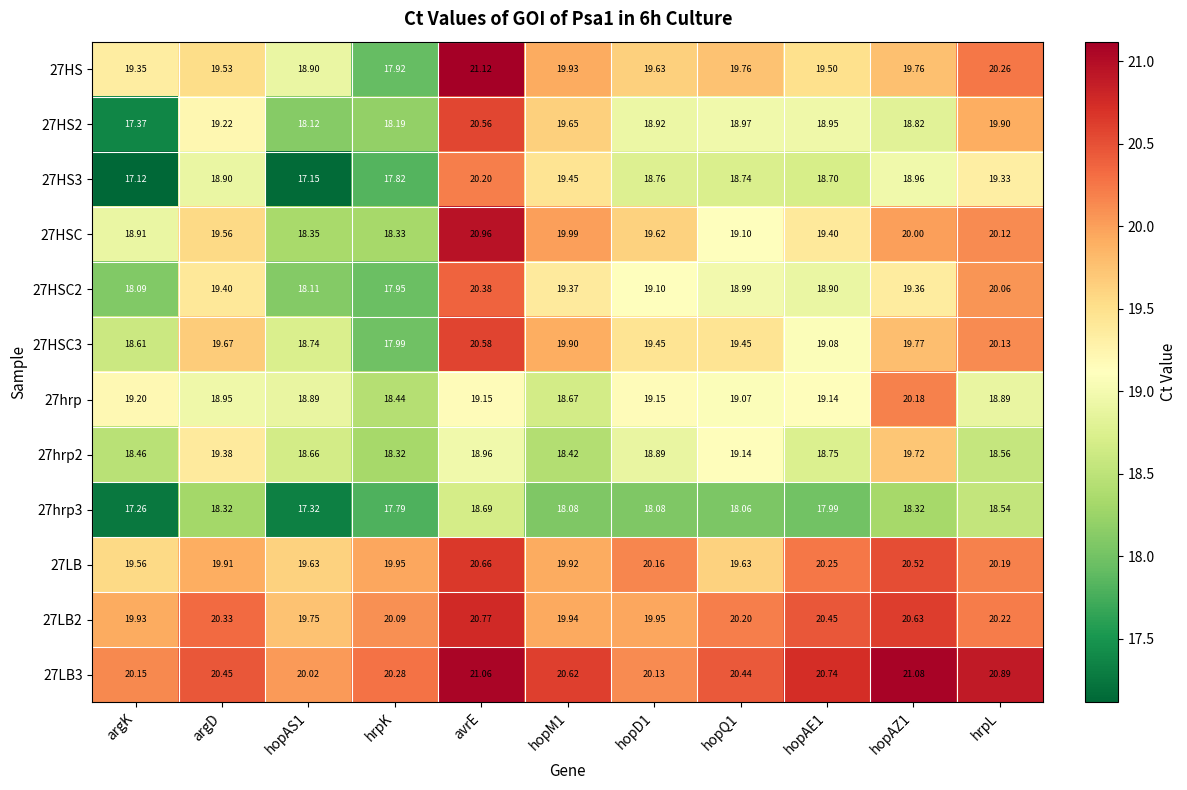

Where is 27hrp2 nearest to the value 19?

avrE